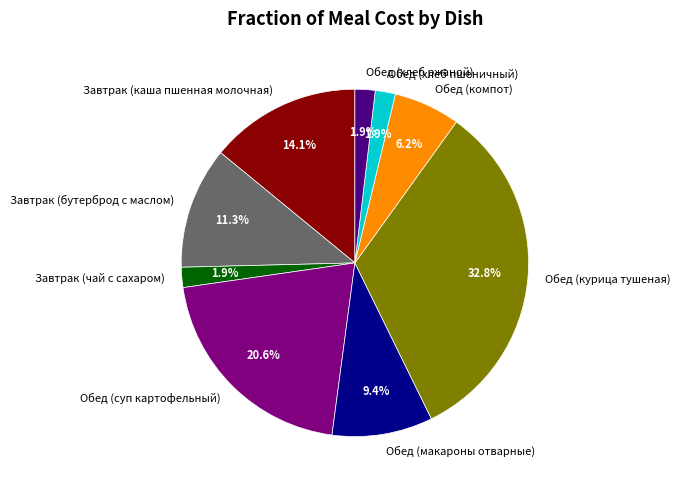

Which slice is the largest?

Обед (курица тушеная)